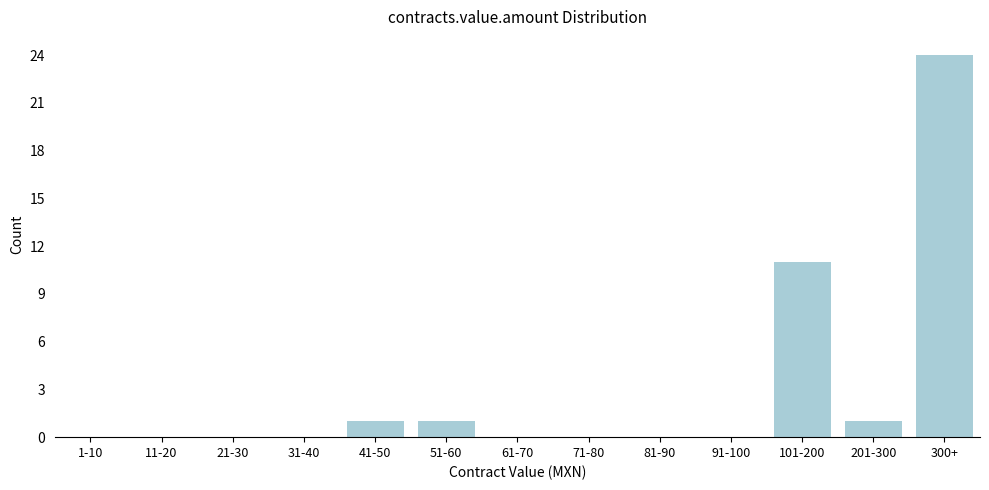

Reading left to right, extract all data points from this chart.

1-10=0	11-20=0	21-30=0	31-40=0	41-50=1	51-60=1	61-70=0	71-80=0	81-90=0	91-100=0	101-200=11	201-300=1	300+=24